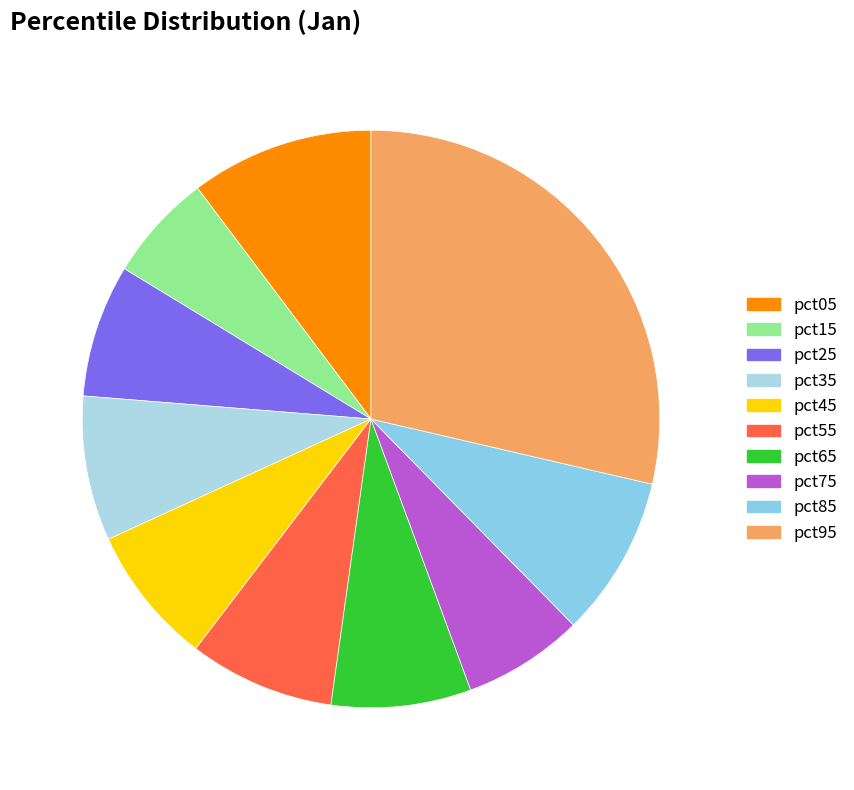

To the nearest percent, what is the combined percentage of pct25 and pct45?

15%